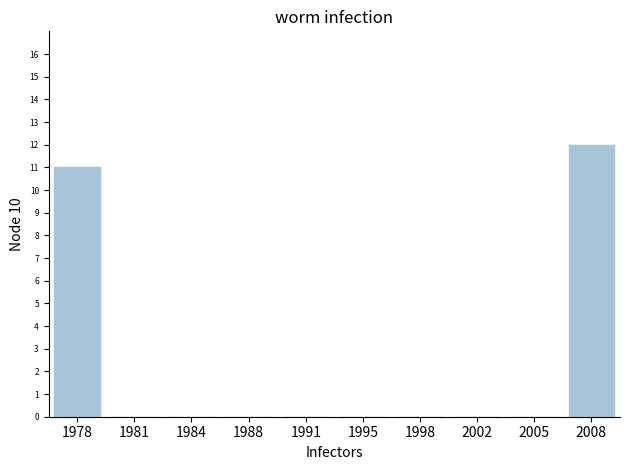

Reading left to right, what are all the values shown in this chart?

1978=11	1981=0	1984=0	1988=0	1991=0	1995=0	1998=0	2002=0	2005=0	2008=12